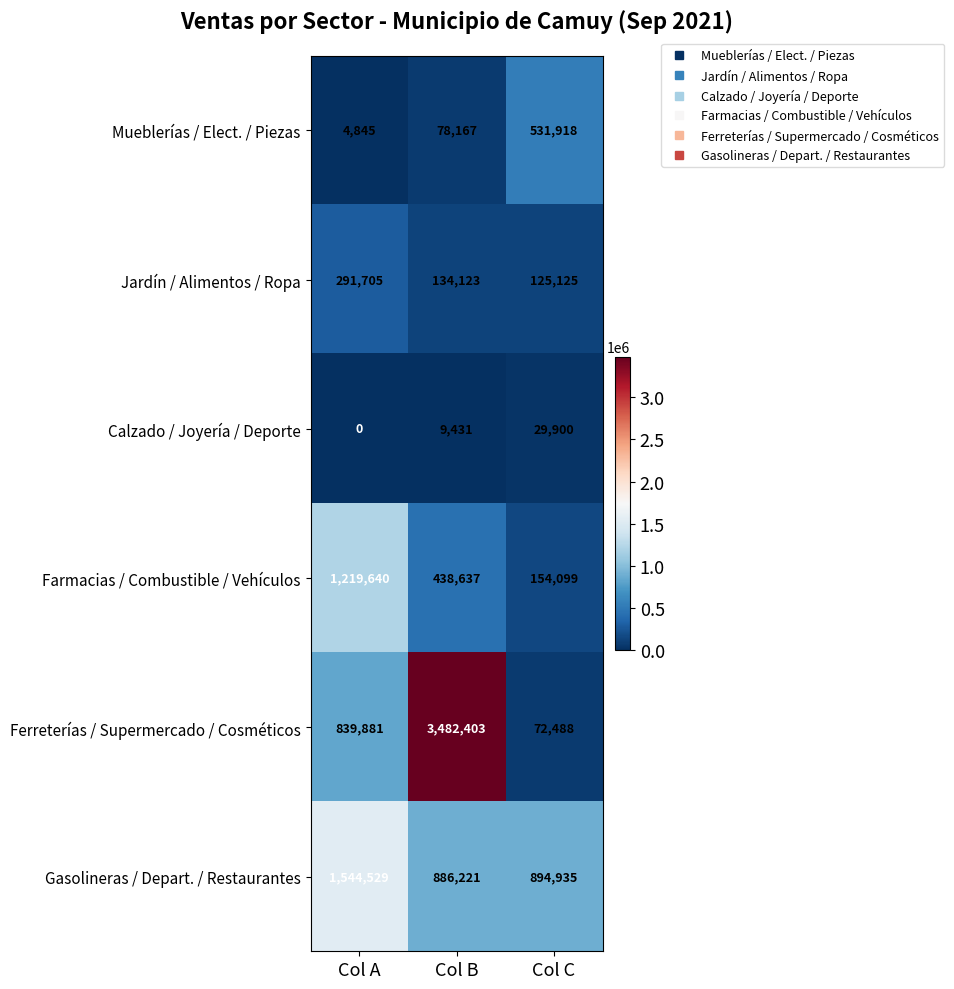

How many categories are shown in the chart?

3